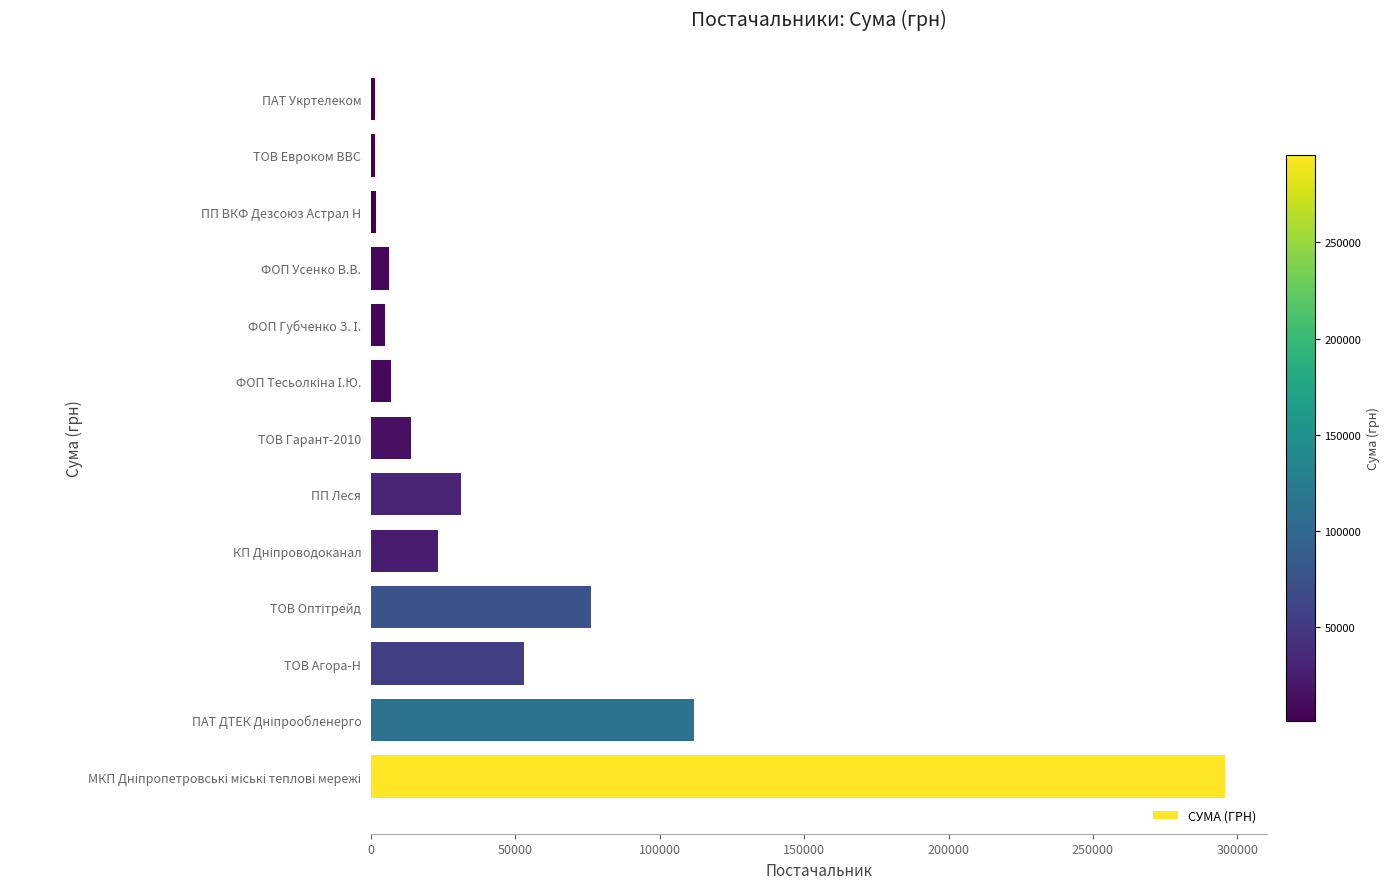

Read the value at ПП Леся.

31167.5